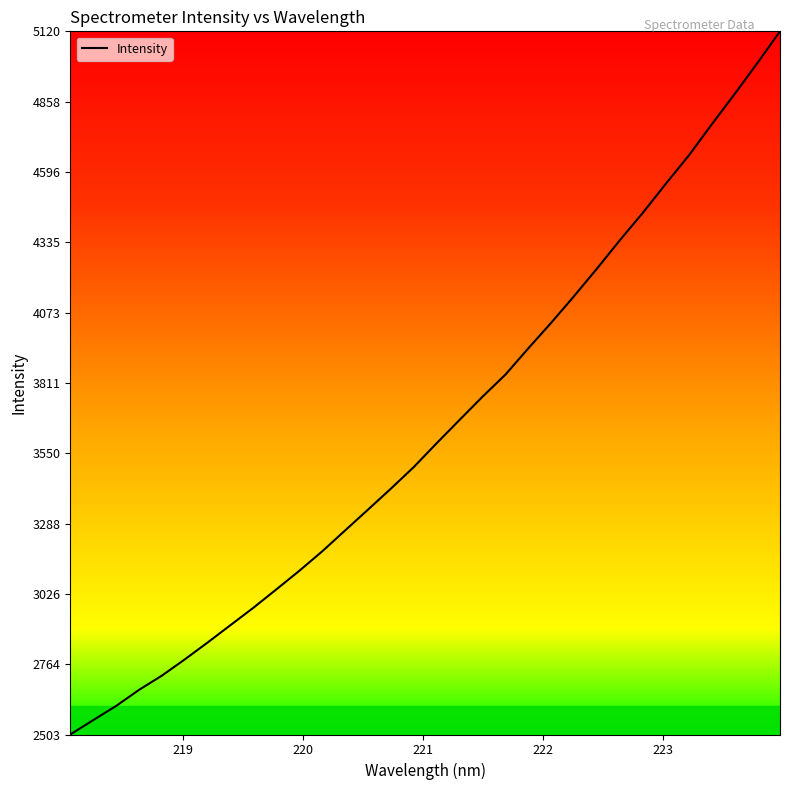

What is the difference between the maximum and minimum values?

2617.0